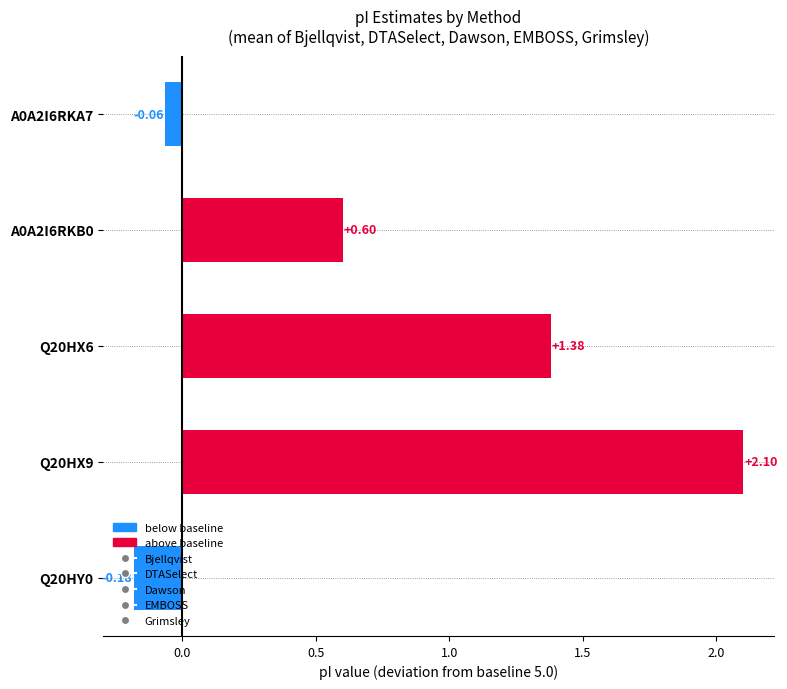

Between Q20HY0 and Q20HX9, which is larger?

Q20HX9